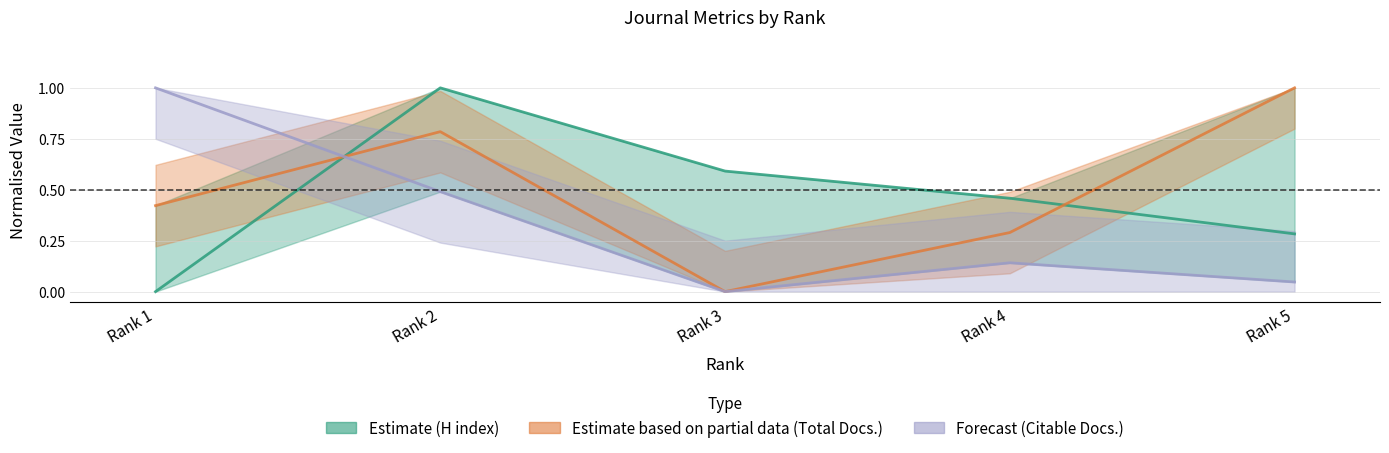

What is the value of the Citable Docs. (3years) point at the 4th from the left?

0.1